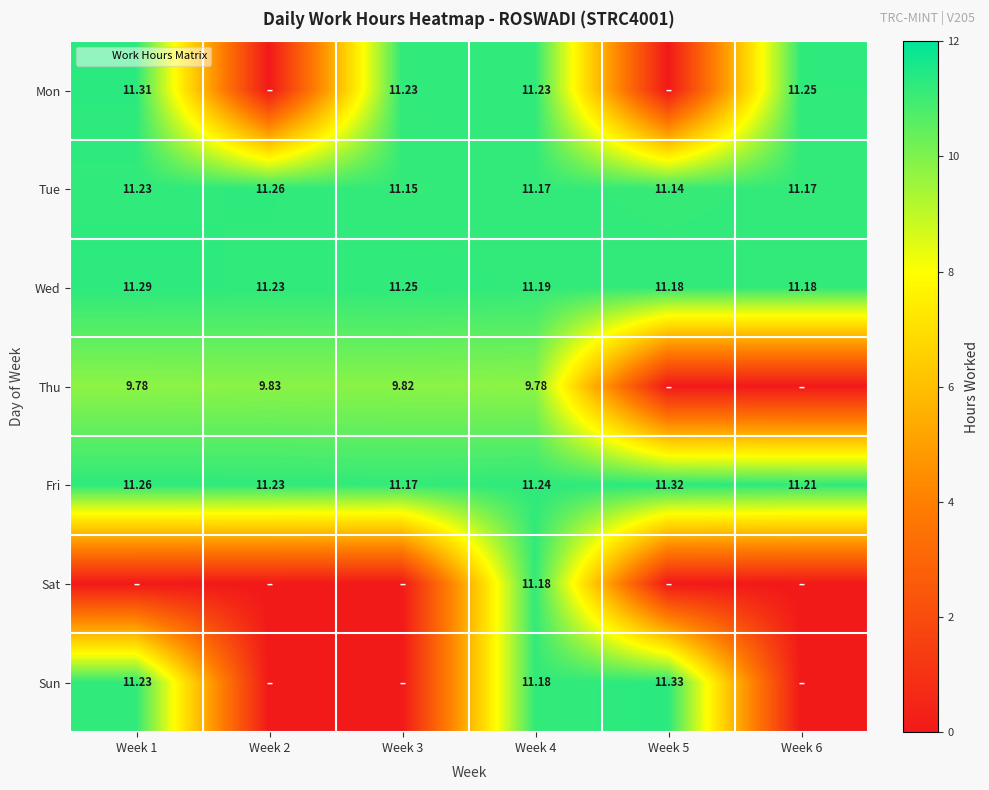

List the labels in order of Sat value, smallest first.

Week 1, Week 2, Week 3, Week 5, Week 6, Week 4